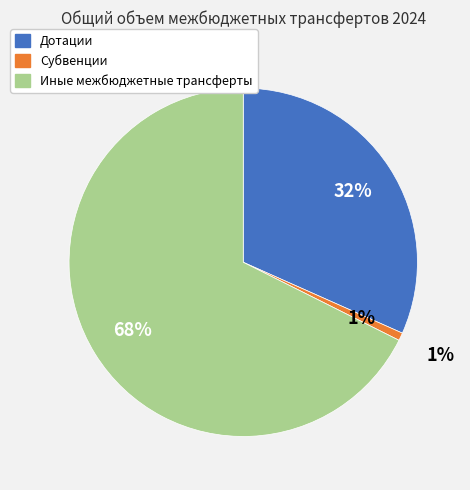

What percentage is the Дотации slice, to the nearest percent?

32%